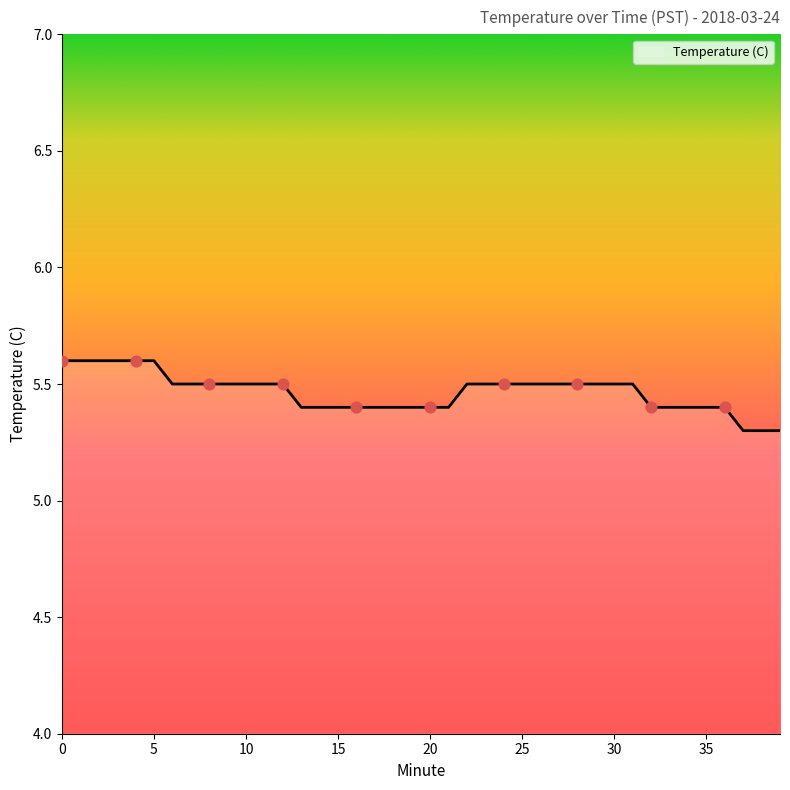

What is the difference between the maximum and minimum values?

0.3